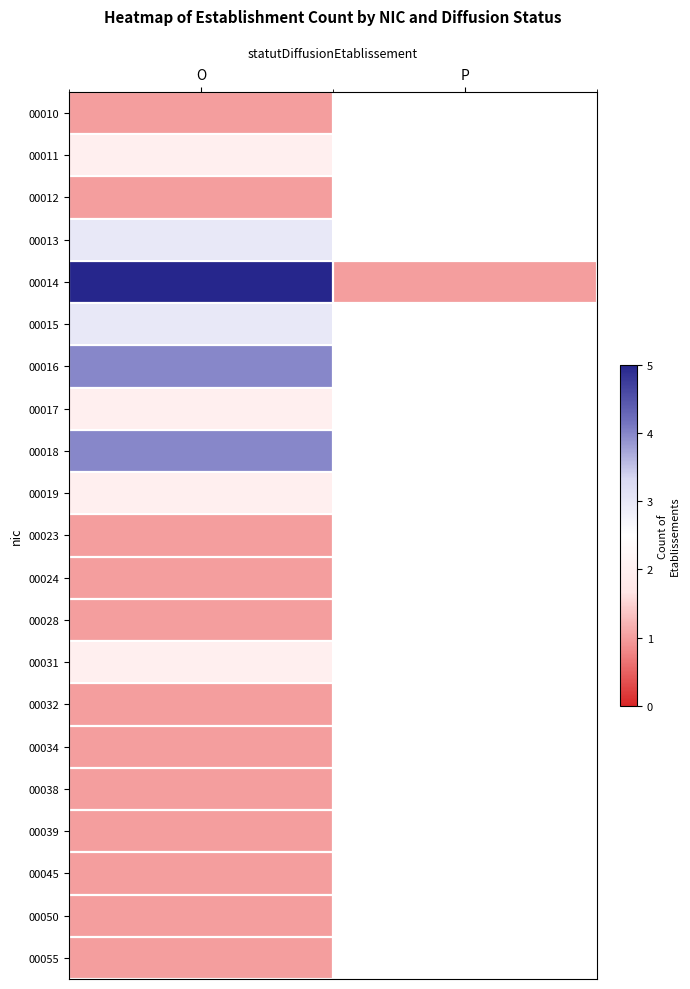

At how many categories does at least one series exceed 3?

1